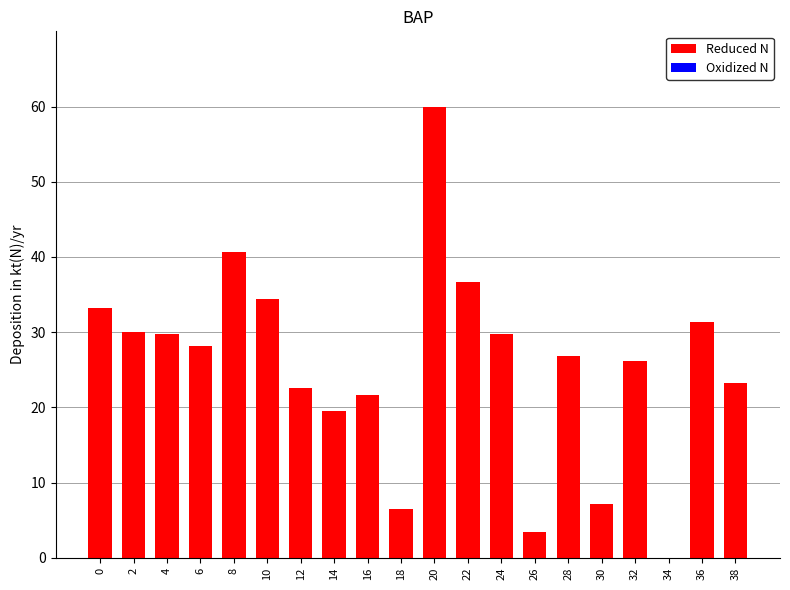

True or false: the data shows 3.4 at 26.

True